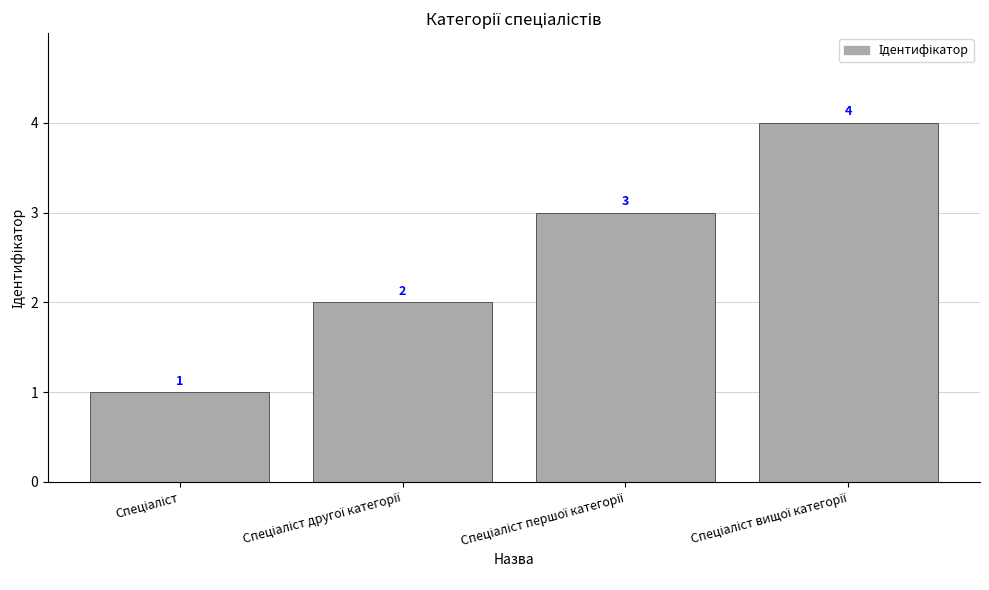

How many categories are shown in the chart?

4